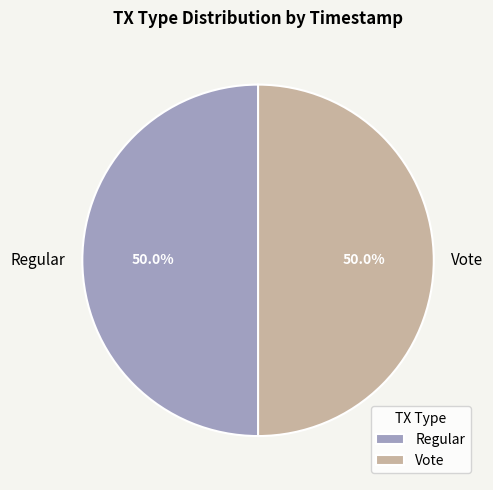

How many segments does this pie chart have?

2